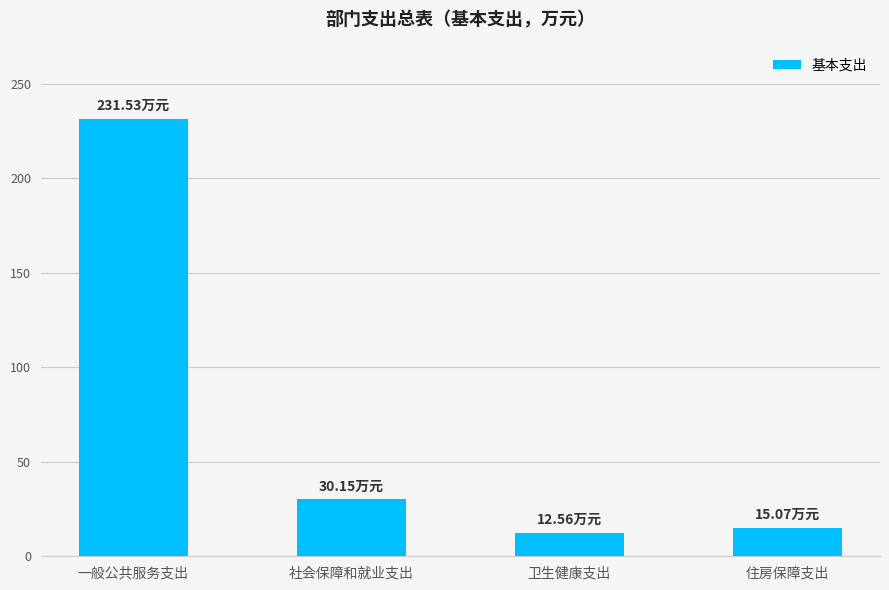

What is the label of the 2nd bar from the right?

卫生健康支出